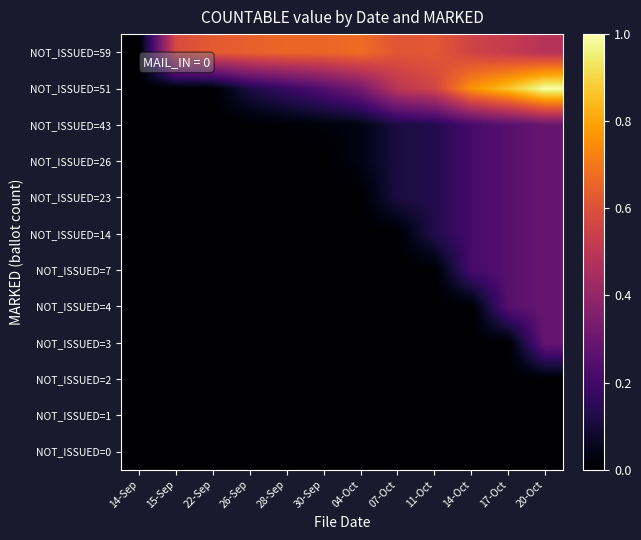

What is the spread (max minus min) of values at 22-Sep?

127